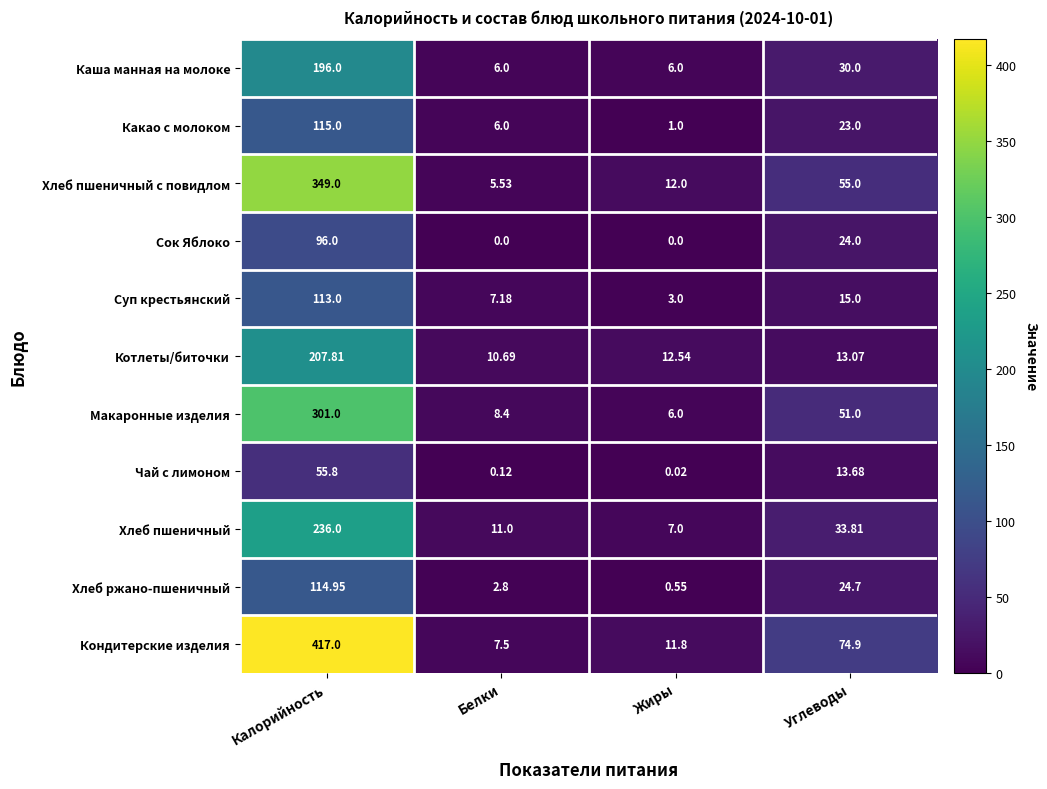

Which category has the highest value across all series?

Калорийность